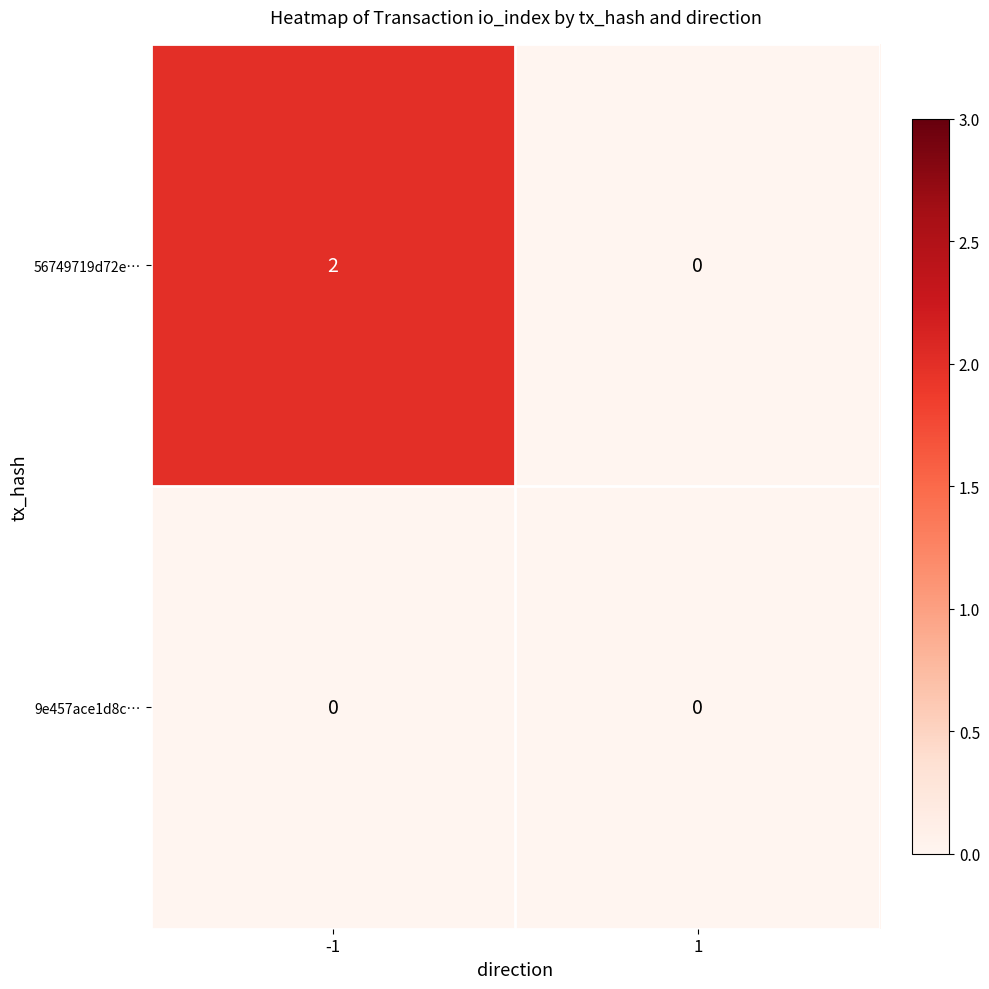

Between -1 and 1, which series saw the biggest shift?

56749719d72e…